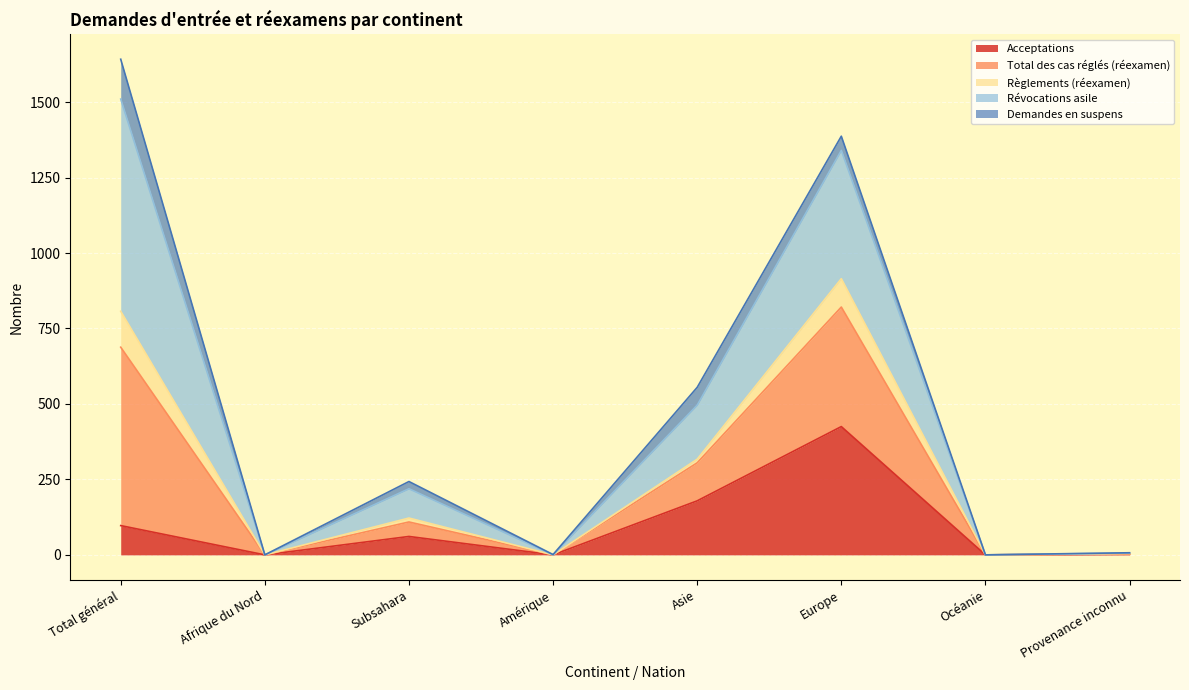

In Règlements (réexamen), how many points are higher than both neighbors (excluding endpoints)?

2